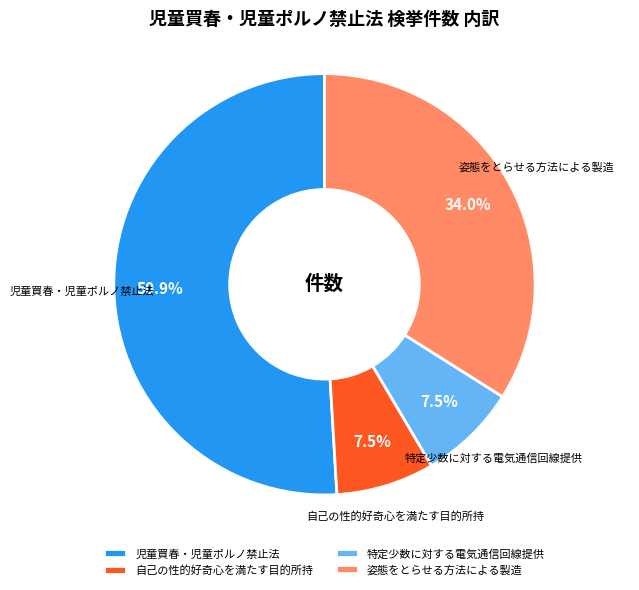

True or false: 姿態をとらせる方法による製造 accounts for 19% of the total.

False